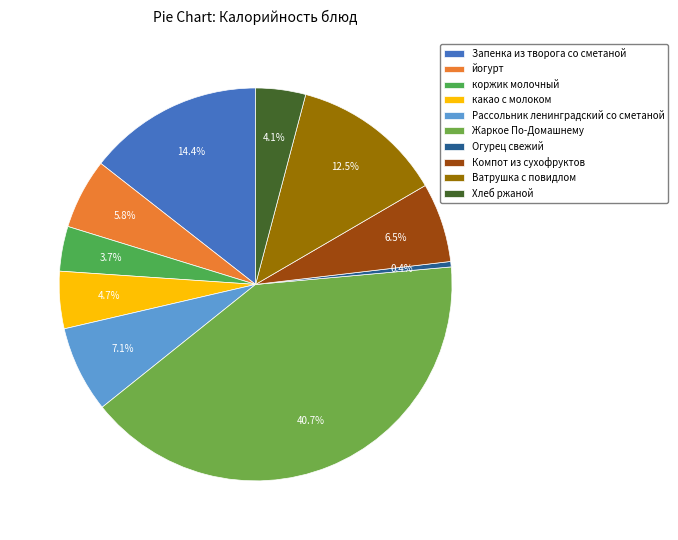

Which category has the biggest portion of the pie?

Жаркое По-Домашнему